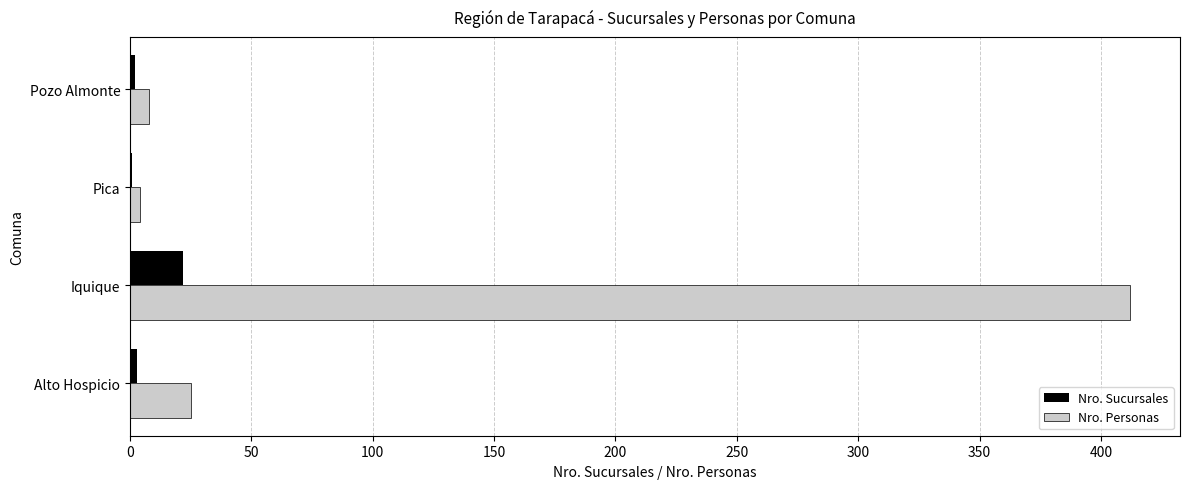

True or false: Nro. Sucursales has a value of 22 at Iquique.

True